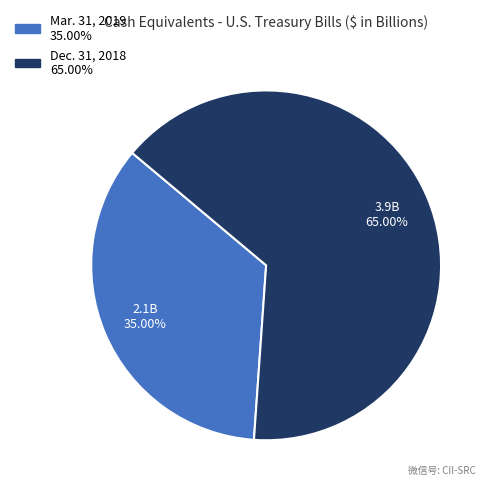

Which category has the biggest portion of the pie?

Dec. 31, 2018